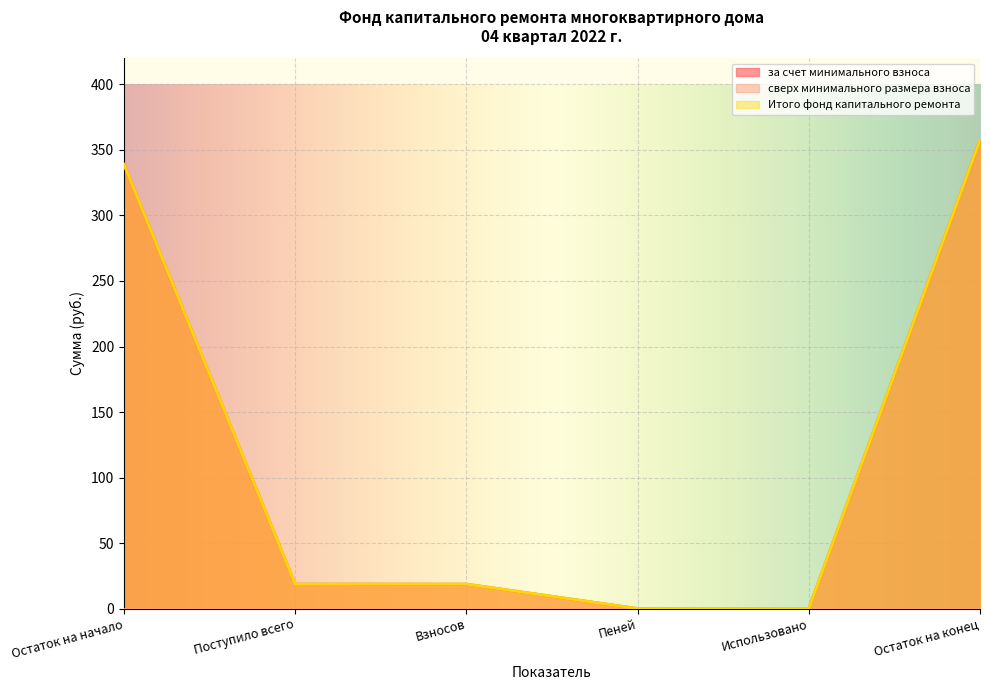

How many values in за счет минимального взноса are above zero?

4